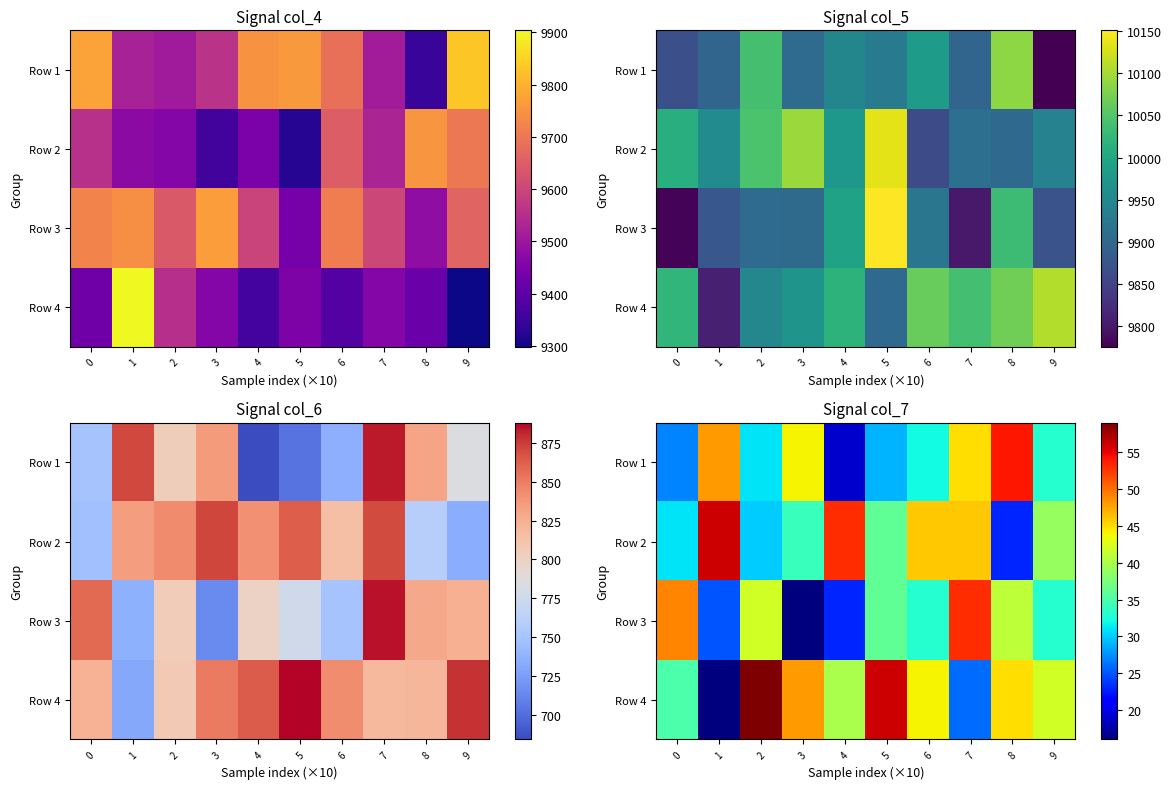

How many categories are shown in the chart?

10